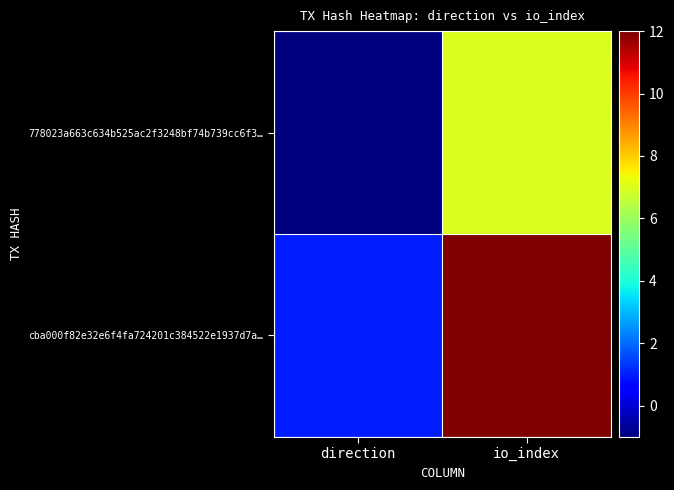

What is the greatest value displayed?

12